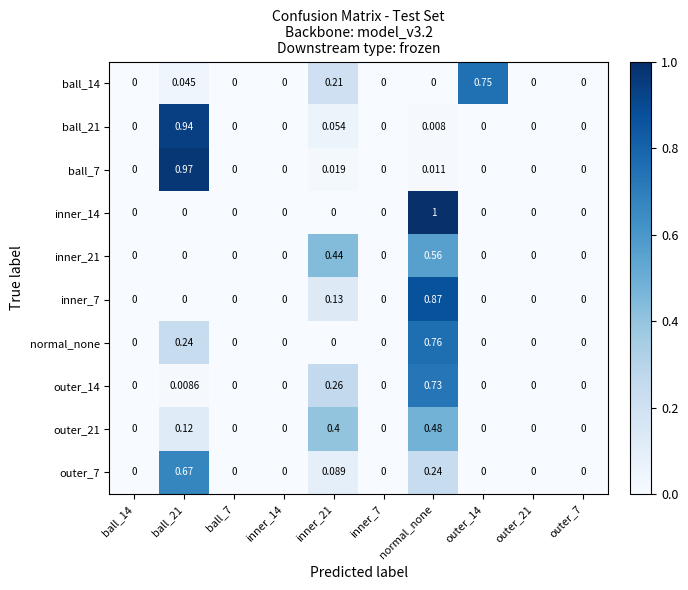

Which category has the highest value across all series?

normal_none